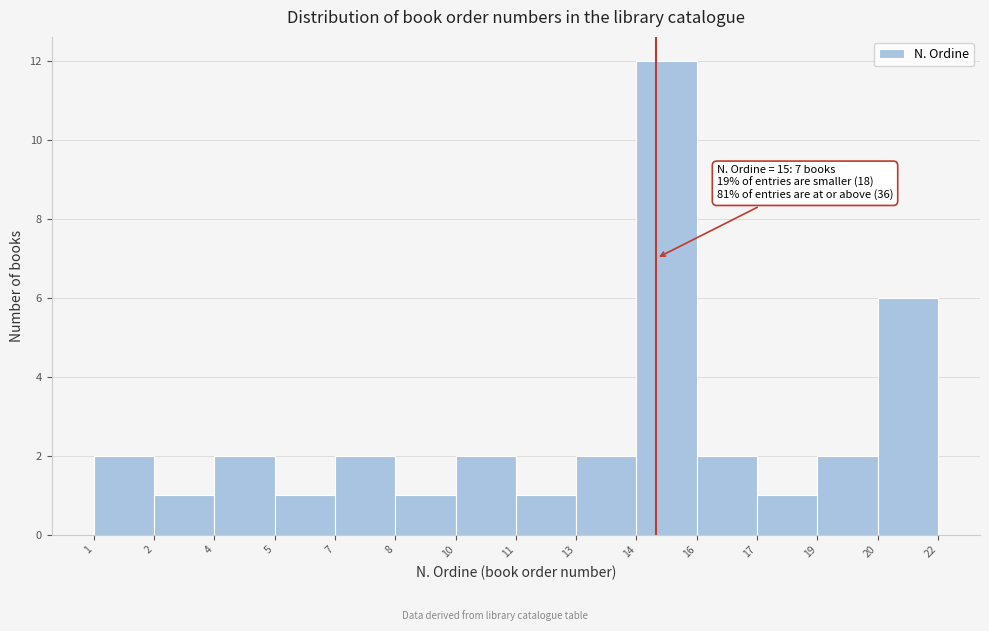

Reading left to right, list all the values displayed in this chart.

1=2	2=1	4=2	5=1	7=2	8=1	10=2	11=1	13=2	14=12	16=2	17=1	19=2	20=6